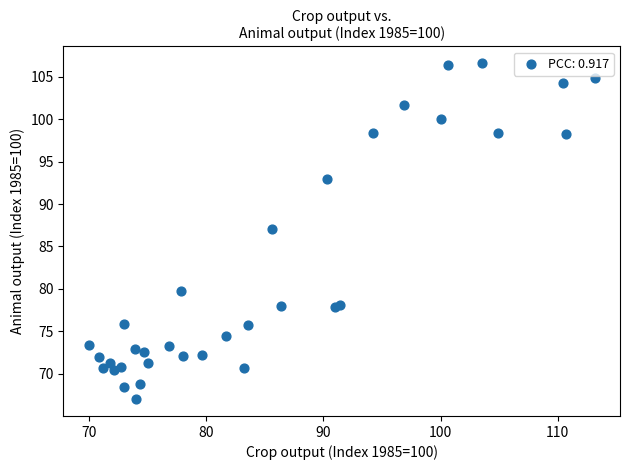

What Y value in the scatter plot is closest to 86?

87.0